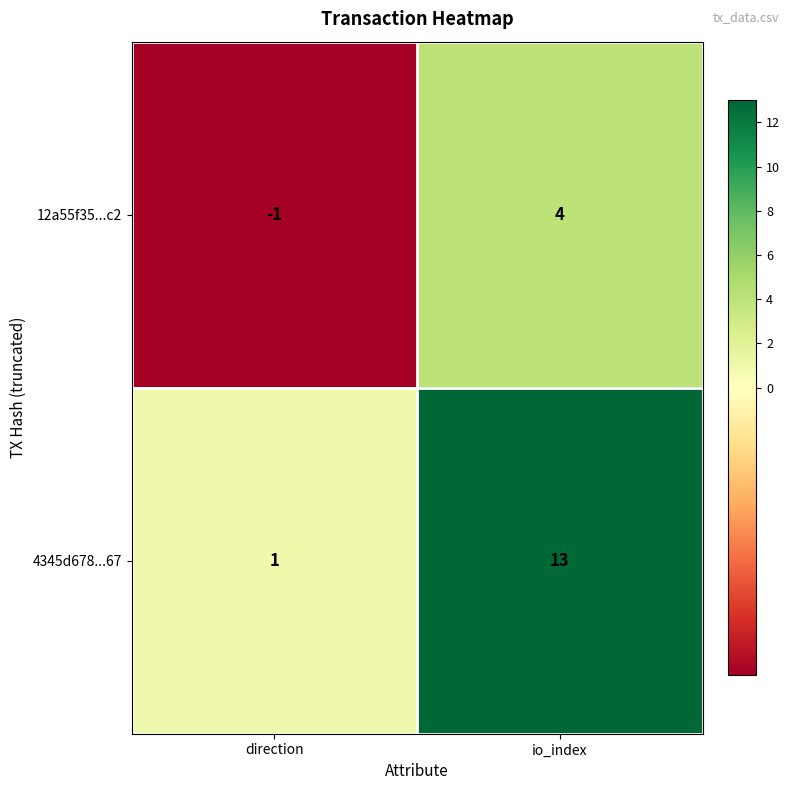

The value of 4345d678...67 at io_index is 9. True or false?

False